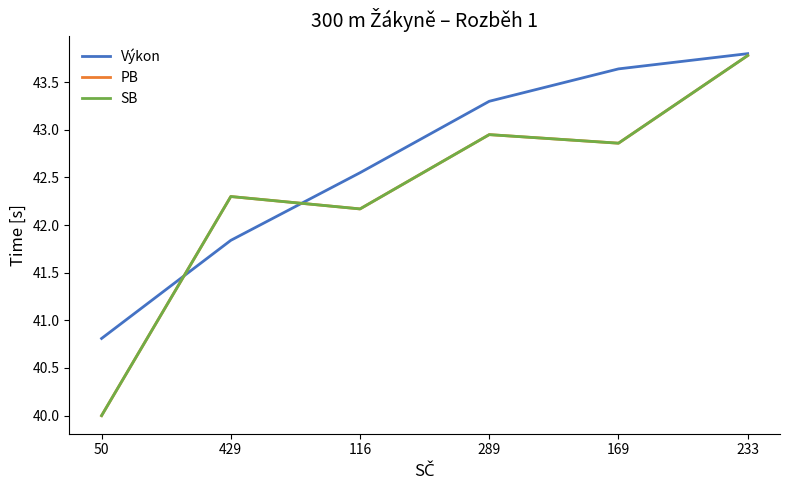

What is the smallest value displayed?

40.0